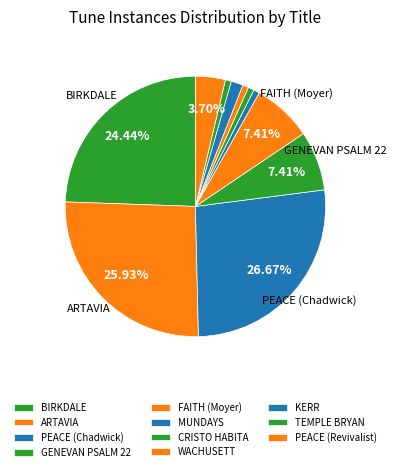

To the nearest percent, what percentage of the pie is PEACE (Chadwick)?

27%